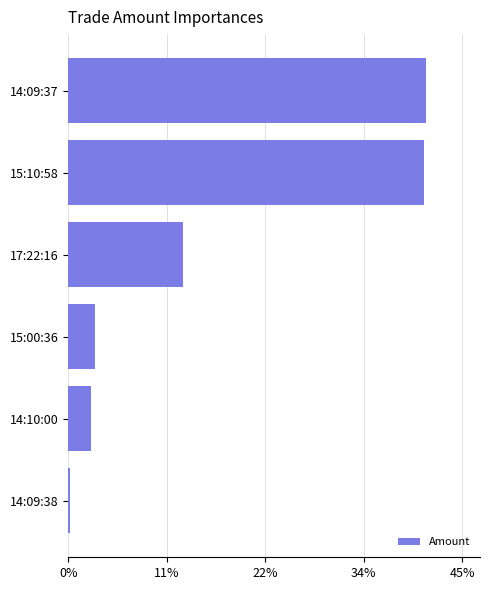

Between 14:10:00 and 15:10:58, which is larger?

15:10:58